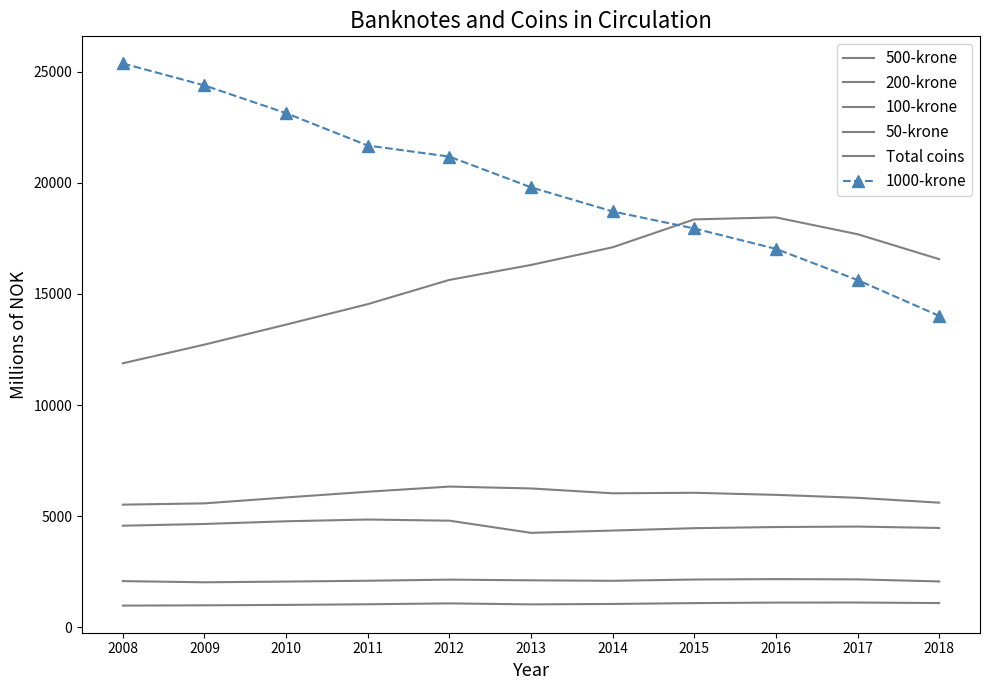

What is the sum of all 200-krone values?

65131